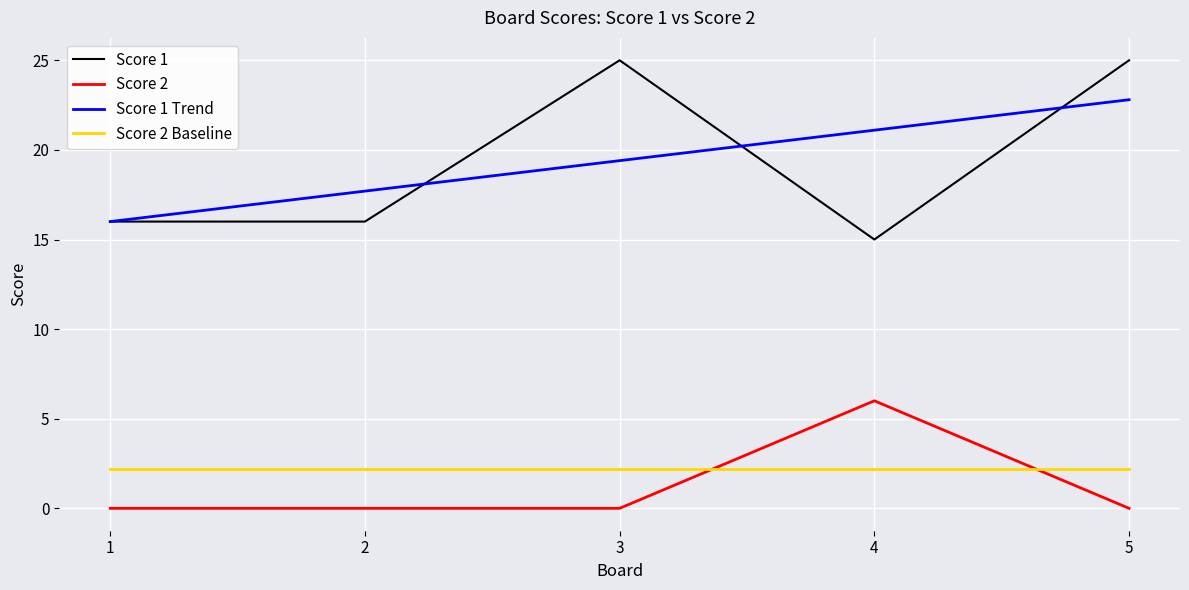

List the labels in order of Score 1 Trend value, smallest first.

1, 2, 3, 4, 5